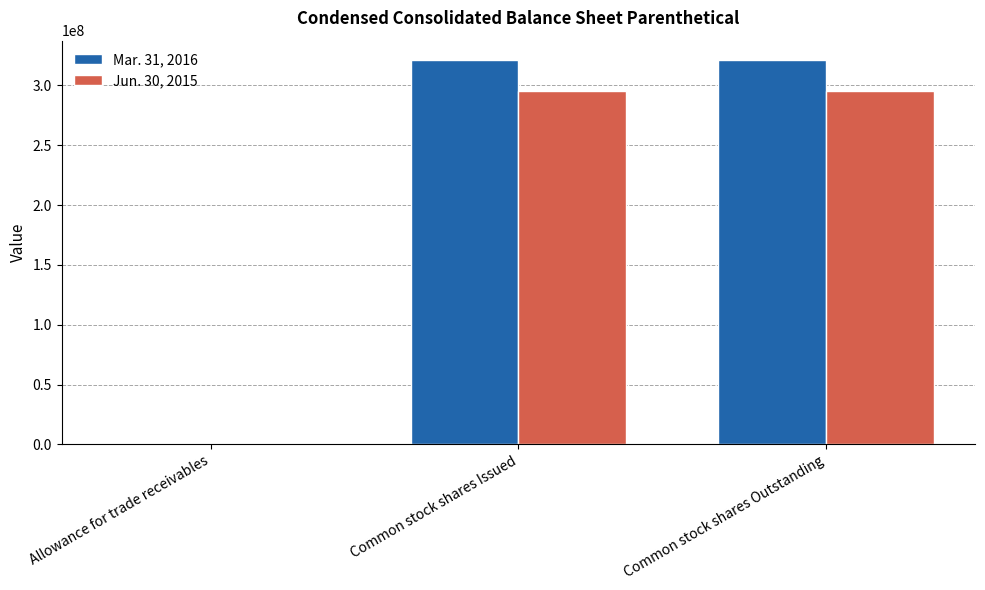

Which series has the largest total across all categories?

Mar. 31, 2016